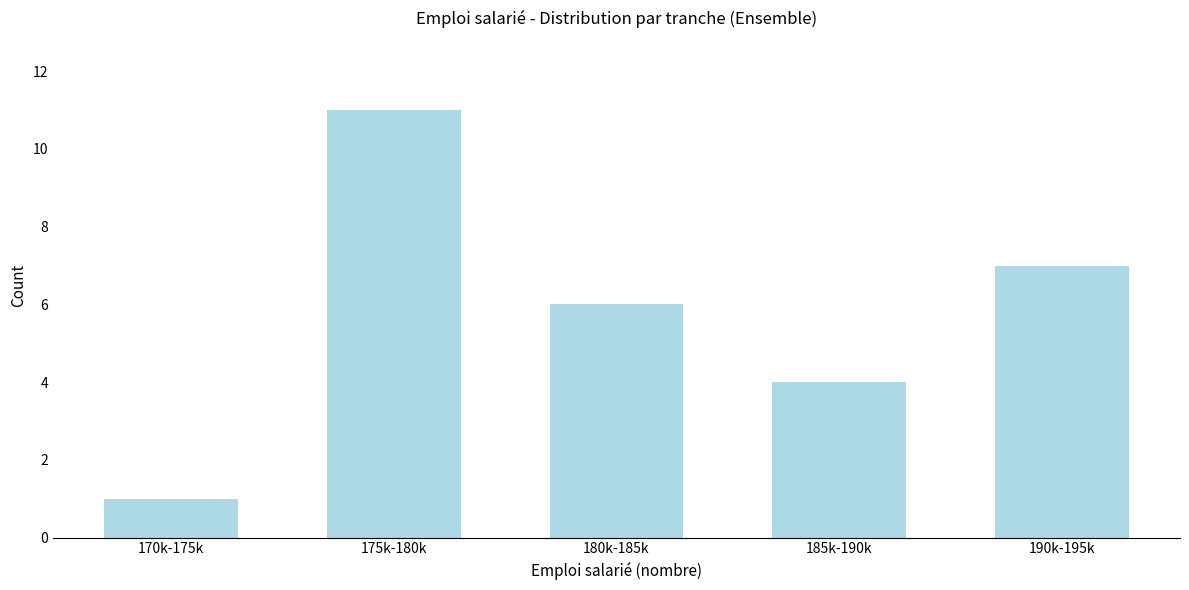

Reading right to left, transcribe all the data shown in this chart.

7	4	6	11	1